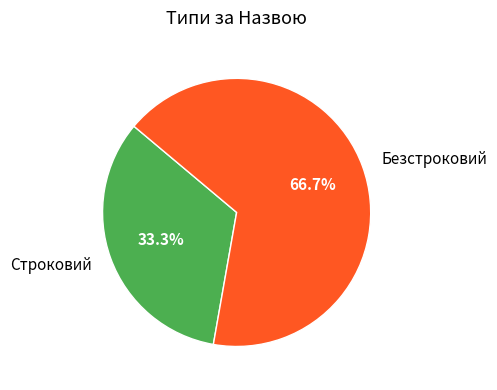

Is there any slice that represents more than half of the pie?

Yes